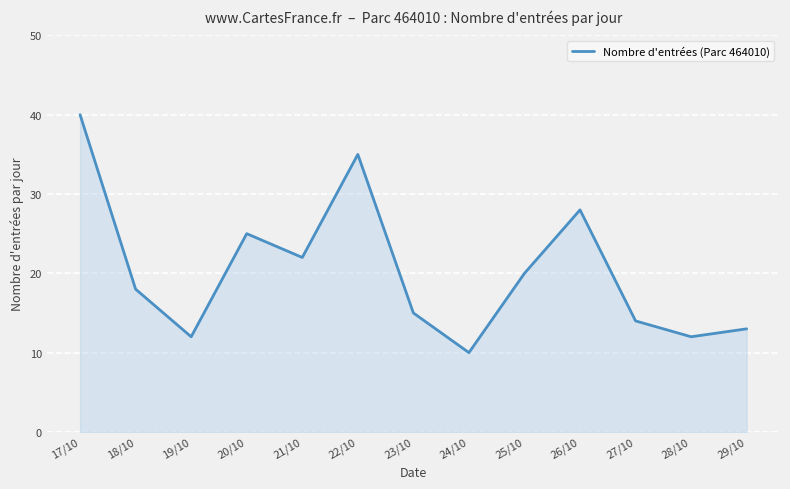

Reading left to right, what are all the values shown in this chart?

40	18	12	25	22	35	15	10	20	28	14	12	13